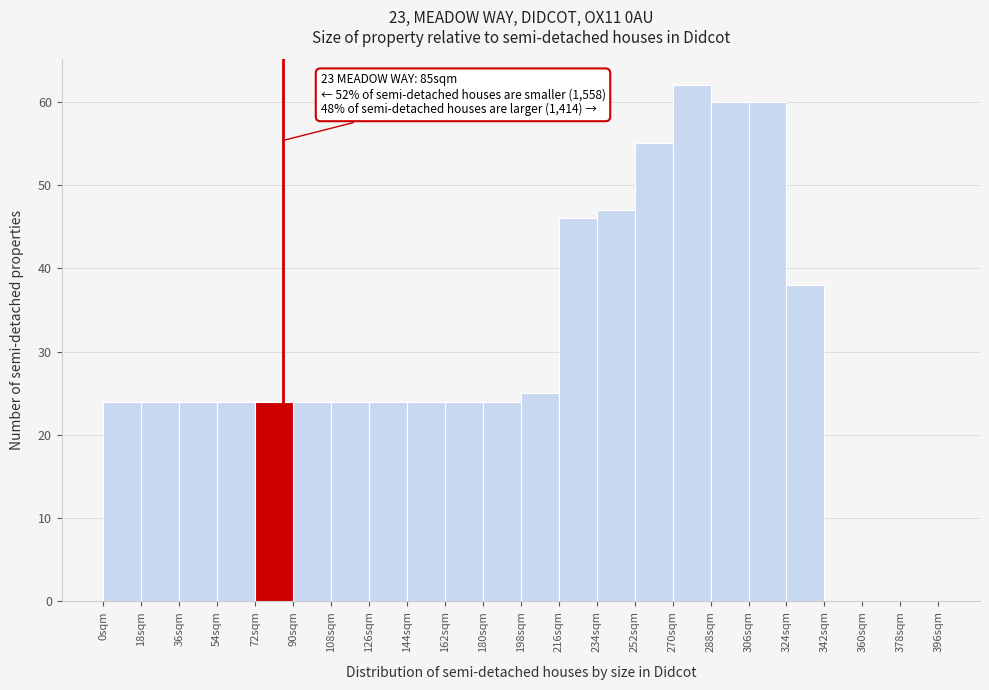

Which range on the x-axis has the tallest bar?

270 to 288